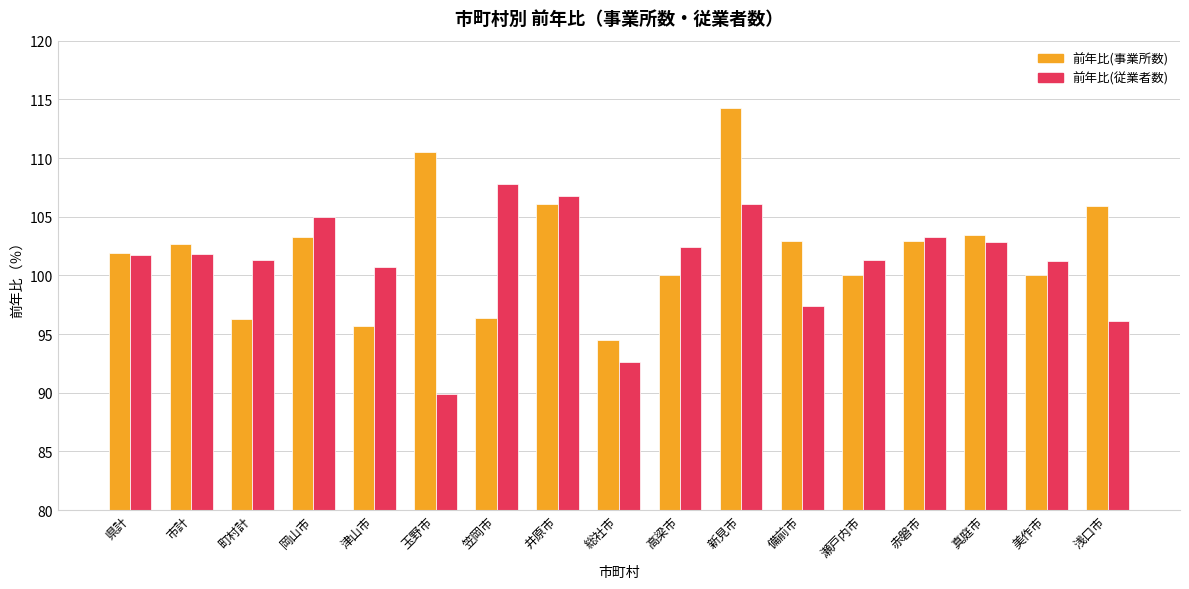

Which series changed the most between 井原市 and 瀬戸内市?

前年比(事業所数)